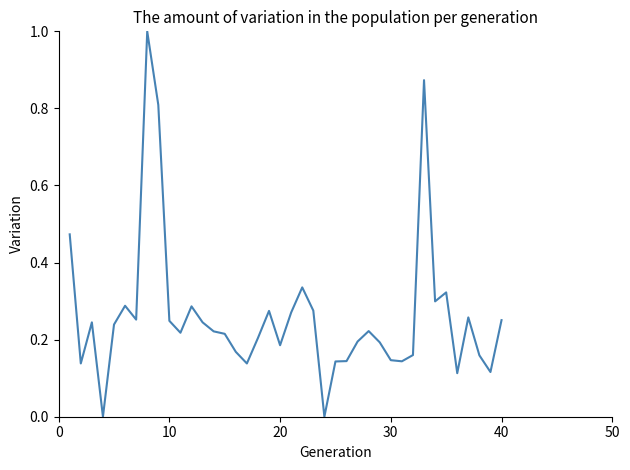

What is the maximum value shown in the chart?

1.0